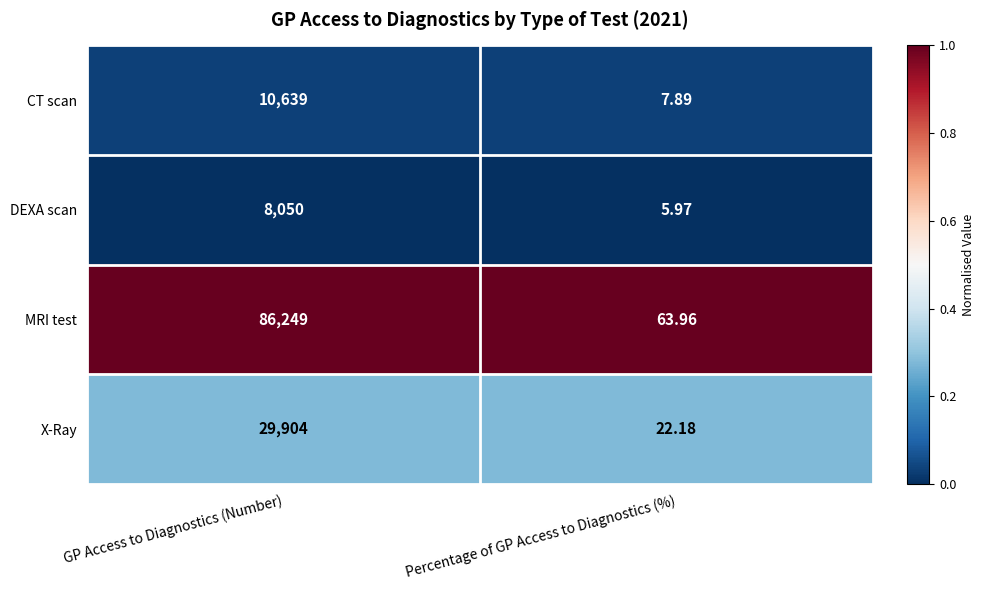

List the series in order of their peak value, highest first.

MRI test, X-Ray, CT scan, DEXA scan